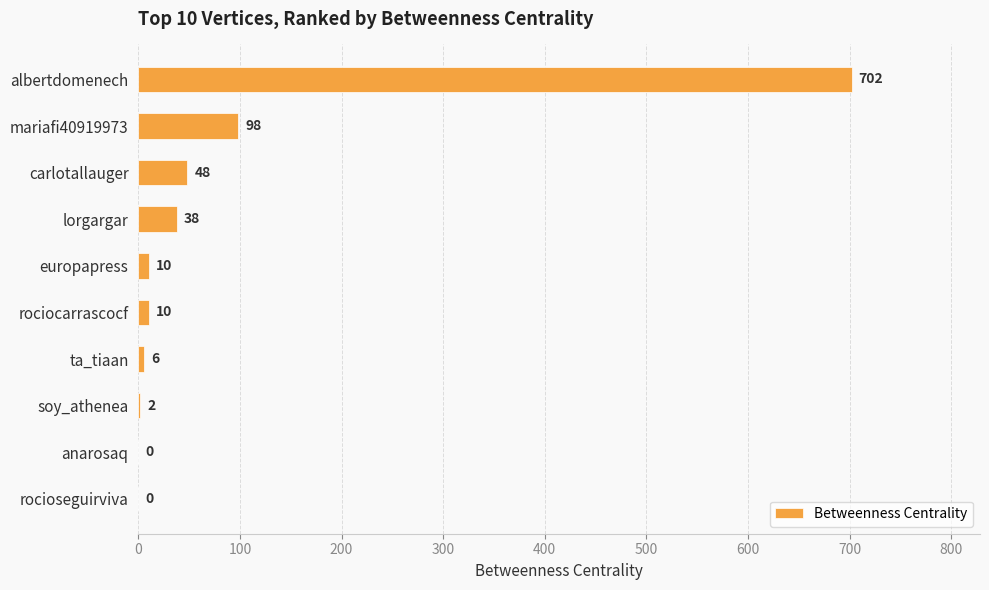

Which label corresponds to the largest value in the chart?

albertdomenech